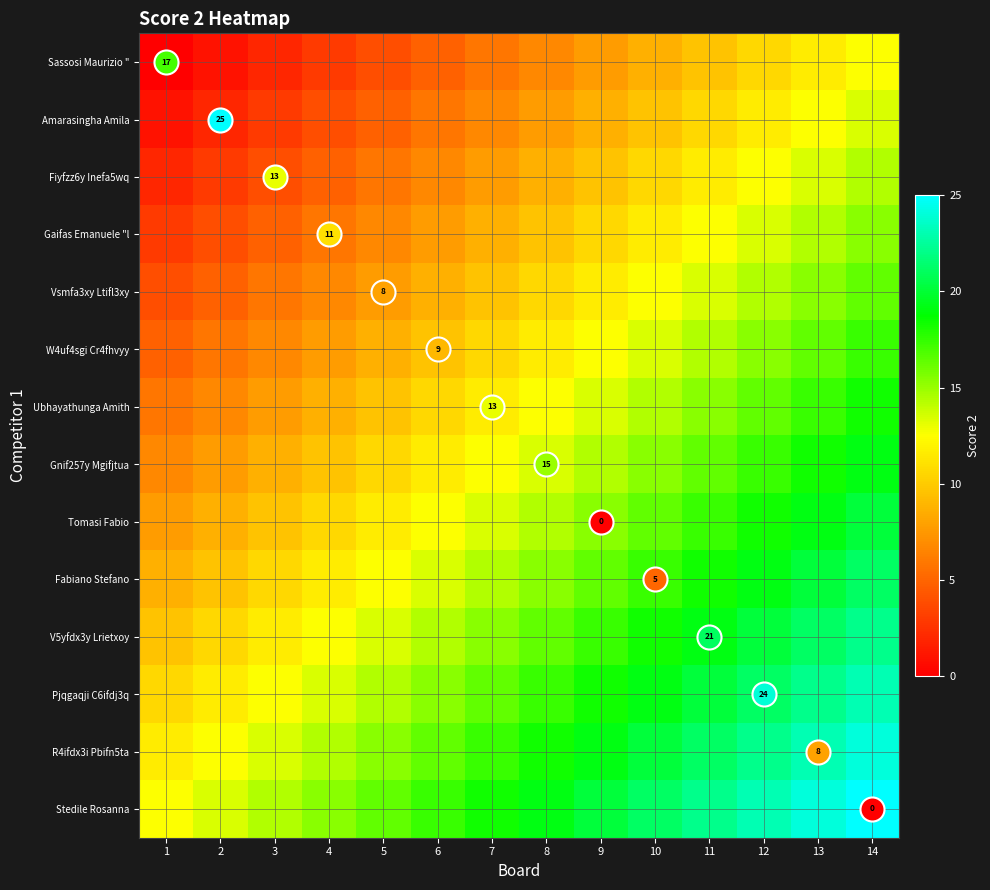

What is the difference between the Vsmfa3xy Ltifl3xy values at 10 and 12?

0.1